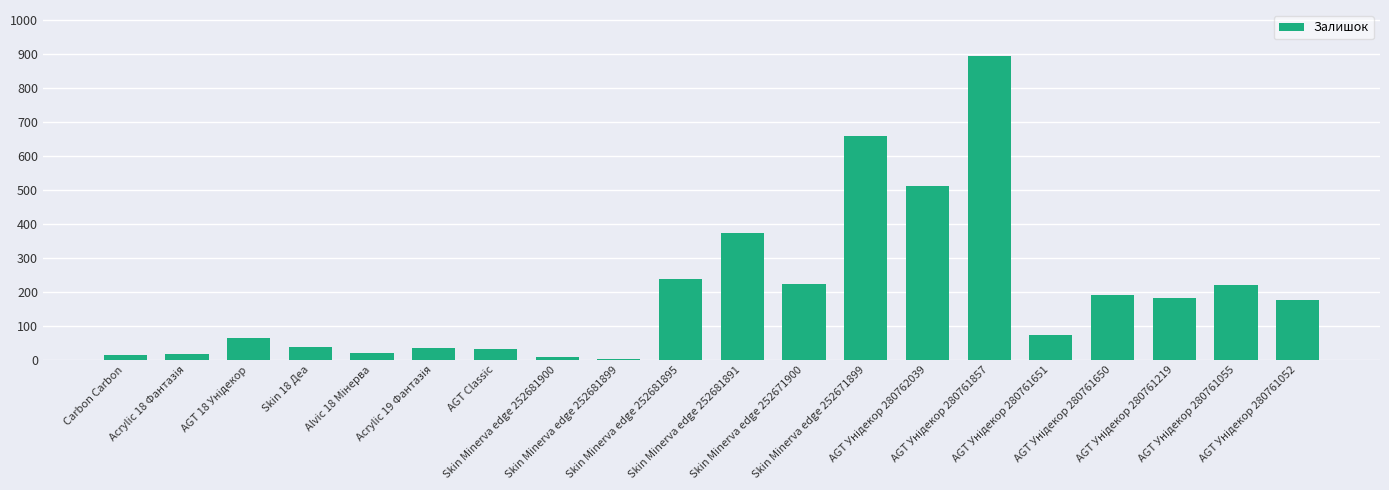

What is the greatest value displayed?

894